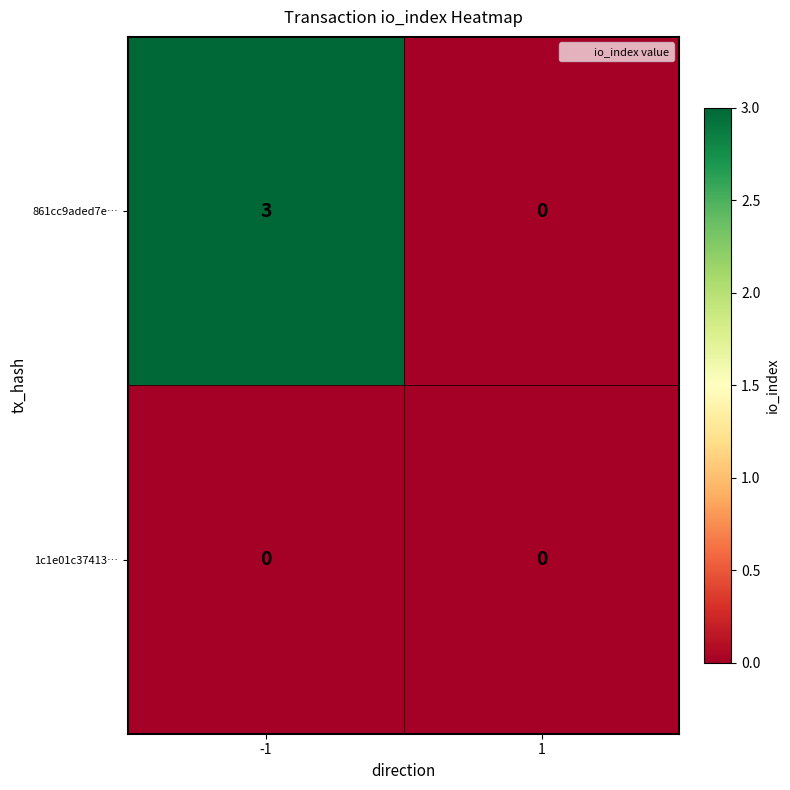

List the series in order of their overall mean, highest first.

861cc9aded7e…, 1c1e01c37413…